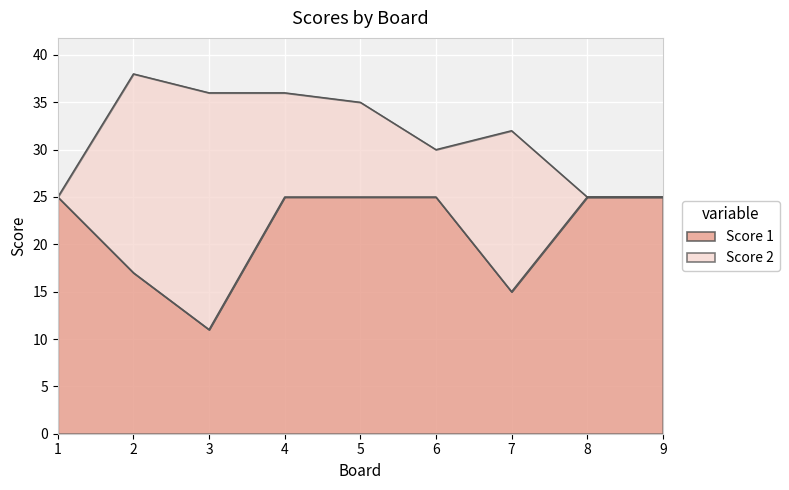

Does the chart display data point markers on the line(s)?

No